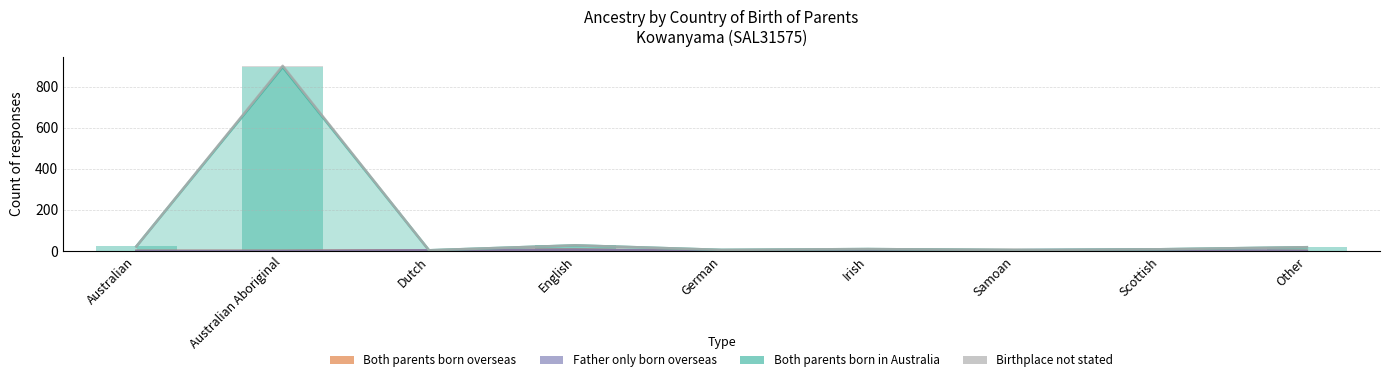

Reading left to right, what are all the values shown in this chart?

Both parents born overseas: 0	0	3	6	0	4	4	0	0
Father only born overseas: 0	0	0	0	0	0	0	5	0
Both parents born in Australia: 22	895	0	21	5	5	0	3	18
Birthplace not stated: 0	6	0	0	0	0	0	0	0